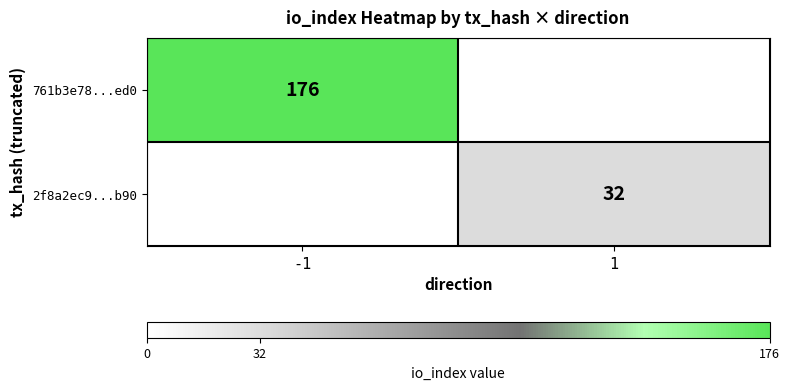

Which category has the lowest value across all series?

1